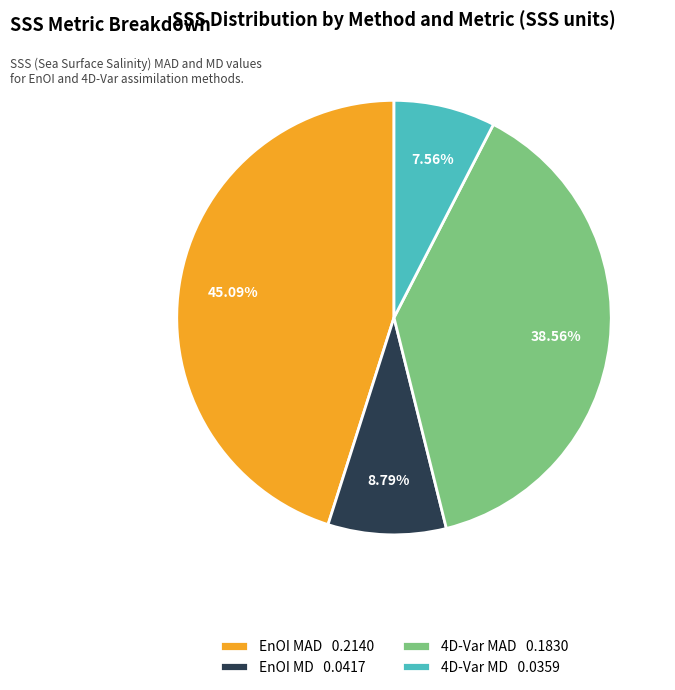

Is it true that 4D-Var MD is 8% of the pie?

True